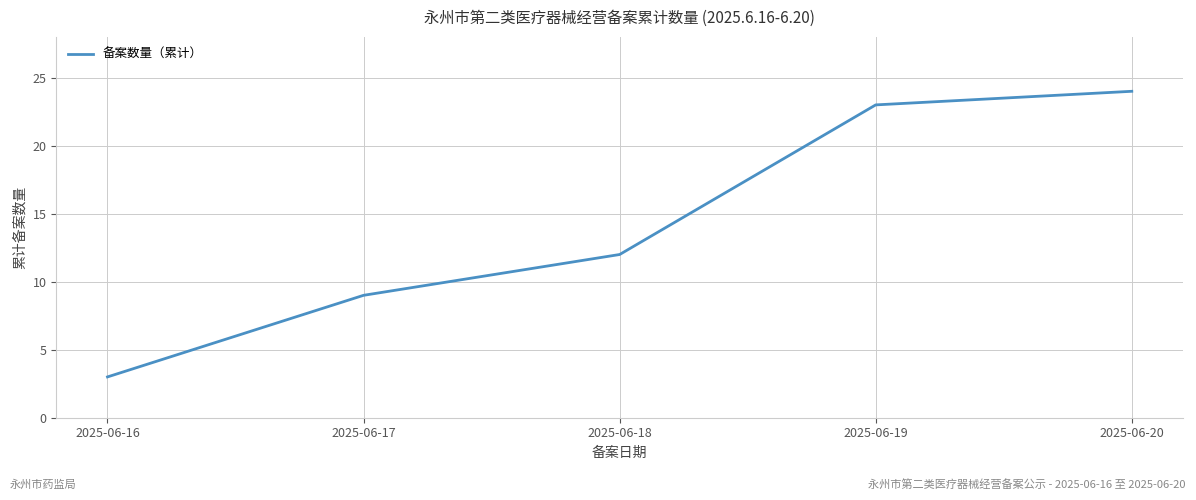

Where is the data nearest to the value 13?

2025-06-18